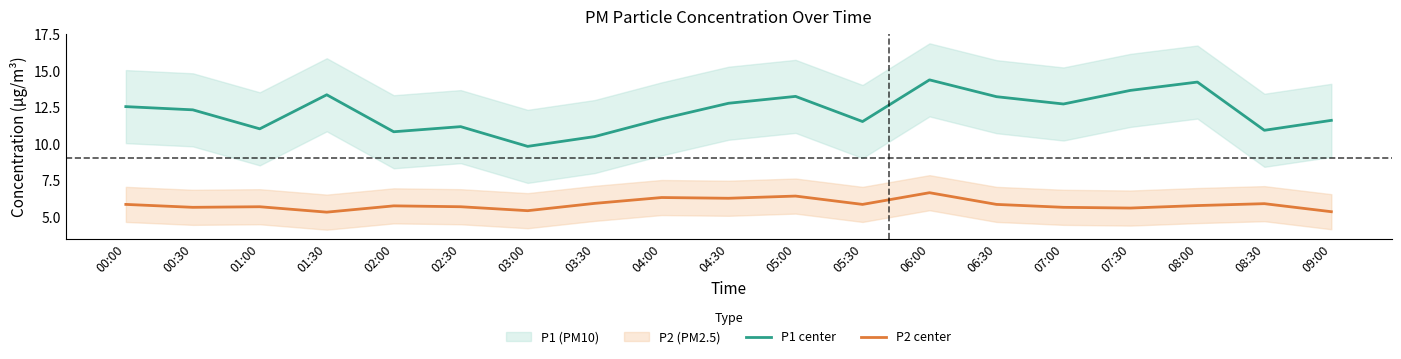

How many interior local peaks does the P1 center series have?

5